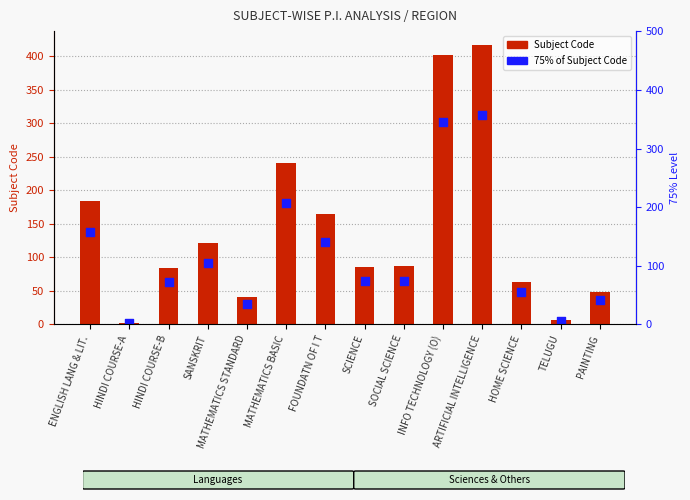

Which series has the largest total across all categories?

Subject Code